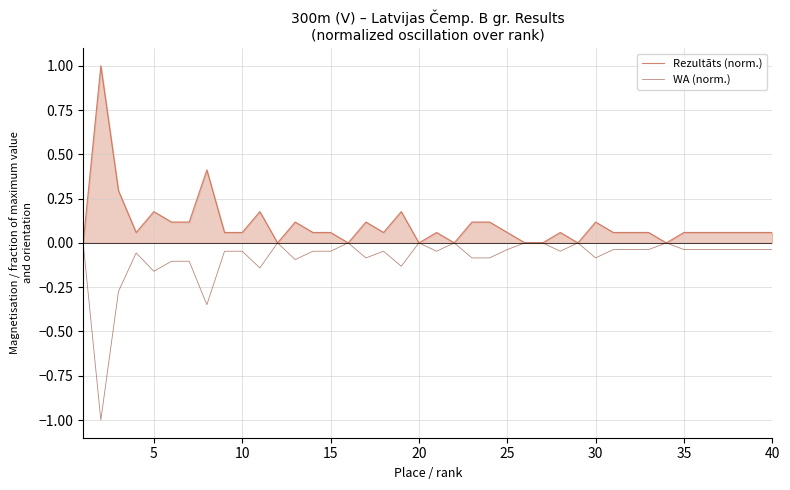

Which series has the largest total across all categories?

Rezultāts (norm.)